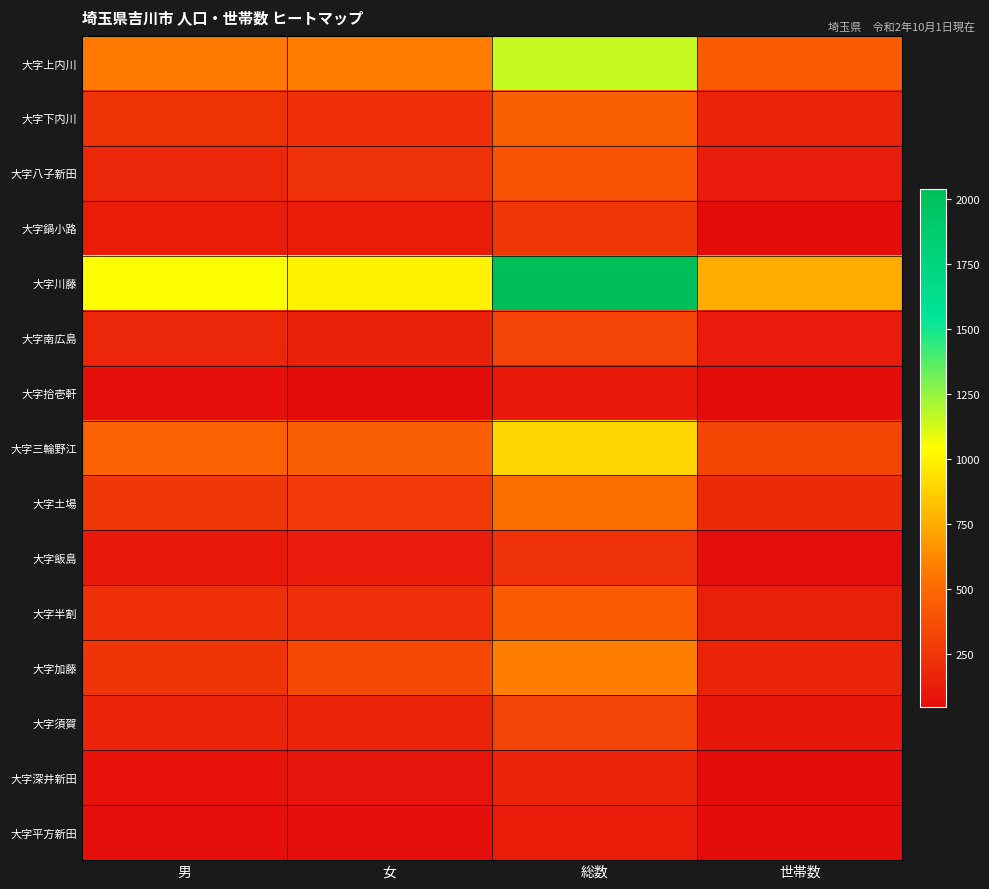

At how many categories does at least one series exceed 1127?

1